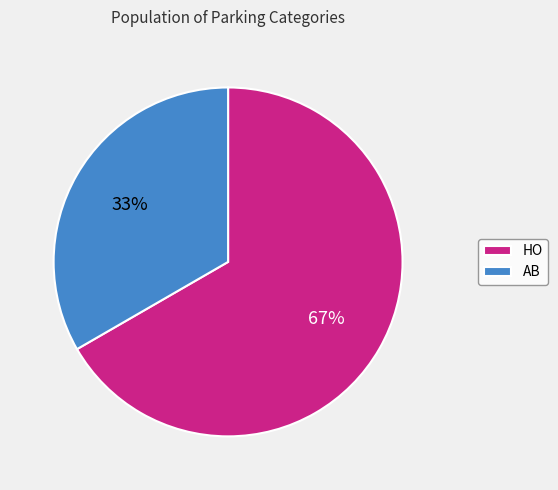

Count the number of slices in the pie.

2